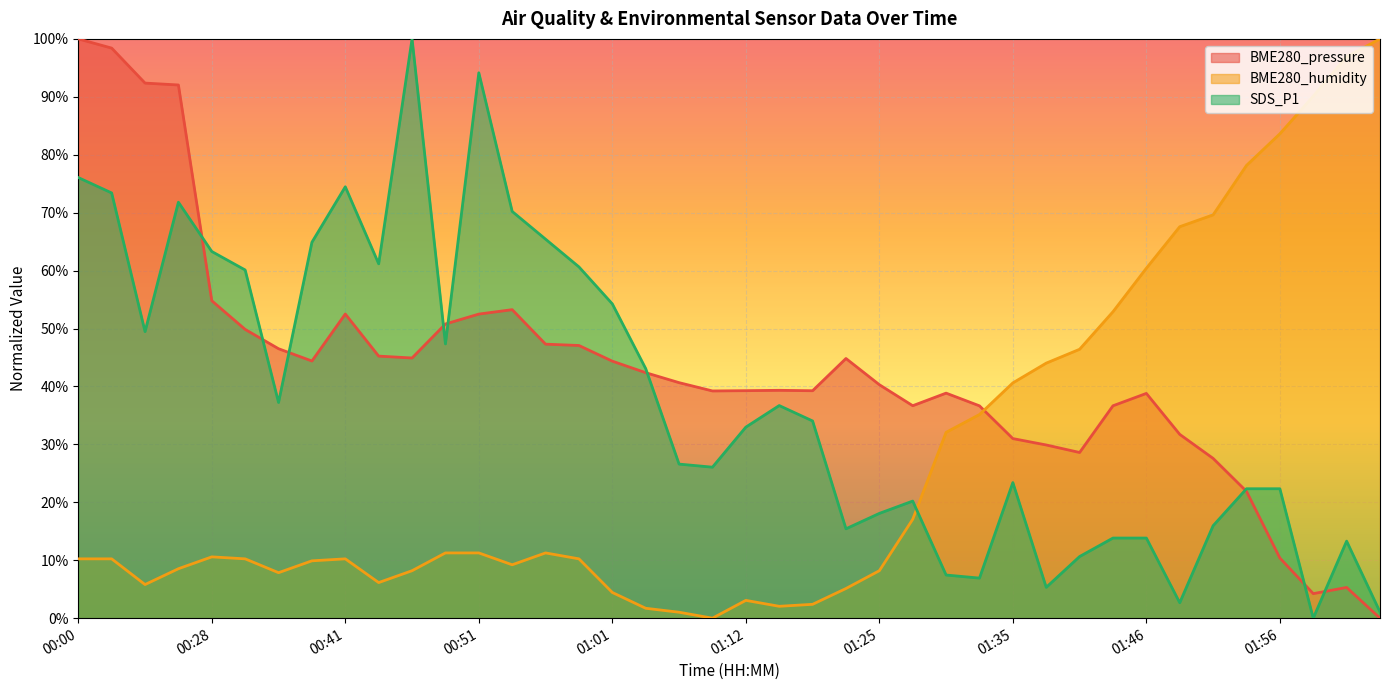

Reading right to left, what are all the values shown in this chart?

BME280_pressure: 02:04=0.0	02:01=5.3	01:58=4.2	01:56=10.4	01:53=21.9	01:51=27.6	01:48=31.7	01:46=38.8	01:43=36.7	01:41=28.6	01:38=29.9	01:35=31.0	01:33=36.7	01:30=38.8	01:27=36.7	01:25=40.3	01:22=44.8	01:20=39.3	01:14=39.3	01:12=39.3	01:09=39.2	01:07=40.7	01:04=42.4	01:01=44.4	00:59=47.1	00:56=47.3	00:54=53.3	00:51=52.5	00:49=50.8	00:46=44.9	00:44=45.2	00:41=52.5	00:38=44.4	00:33=46.5	00:30=49.8	00:28=54.8	00:08=92.0	00:06=92.4	00:03=98.4	00:00=100.0
BME280_humidity: 02:04=100.0	02:01=96.9	01:58=90.1	01:56=83.6	01:53=78.2	01:51=69.6	01:48=67.6	01:46=60.4	01:43=52.9	01:41=46.4	01:38=44.0	01:35=40.6	01:33=35.2	01:30=32.1	01:27=17.1	01:25=8.2	01:22=5.1	01:20=2.4	01:14=2.0	01:12=3.1	01:09=0.0	01:07=1.0	01:04=1.7	01:01=4.4	00:59=10.2	00:56=11.3	00:54=9.2	00:51=11.3	00:49=11.3	00:46=8.2	00:44=6.1	00:41=10.2	00:38=9.9	00:33=7.8	00:30=10.2	00:28=10.6	00:08=8.5	00:06=5.8	00:03=10.2	00:00=10.2
SDS_P1: 02:04=1.1	02:01=13.3	01:58=0.0	01:56=22.3	01:53=22.3	01:51=16.0	01:48=2.7	01:46=13.8	01:43=13.8	01:41=10.6	01:38=5.3	01:35=23.4	01:33=6.9	01:30=7.4	01:27=20.2	01:25=18.1	01:22=15.4	01:20=34.0	01:14=36.7	01:12=33.0	01:09=26.1	01:07=26.6	01:04=43.1	01:01=54.3	00:59=60.6	00:56=65.4	00:54=70.2	00:51=94.1	00:49=47.3	00:46=100.0	00:44=61.2	00:41=74.5	00:38=64.9	00:33=37.2	00:30=60.1	00:28=63.3	00:08=71.8	00:06=49.5	00:03=73.4	00:00=76.1